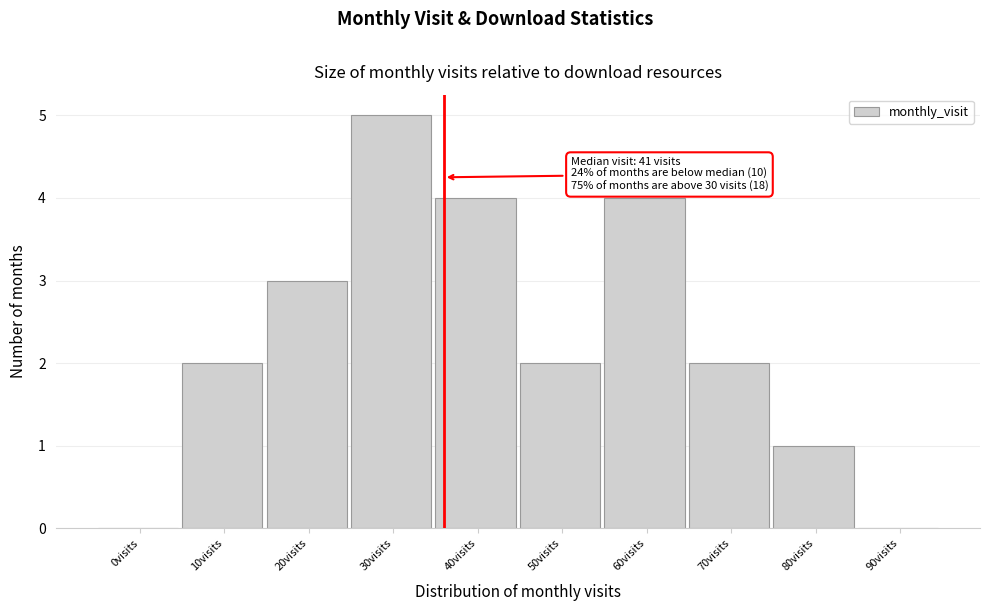

Reading right to left, what are all the values shown in this chart?

90visits=0	80visits=1	70visits=2	60visits=4	50visits=2	40visits=4	30visits=5	20visits=3	10visits=2	0visits=0